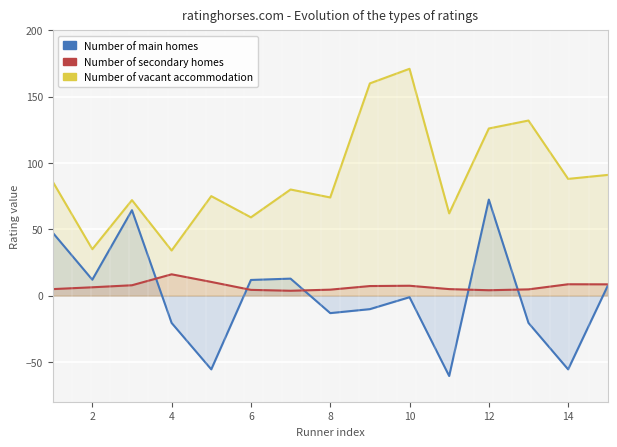

True or false: Number of main homes and Number of secondary homes cross at least once.

True